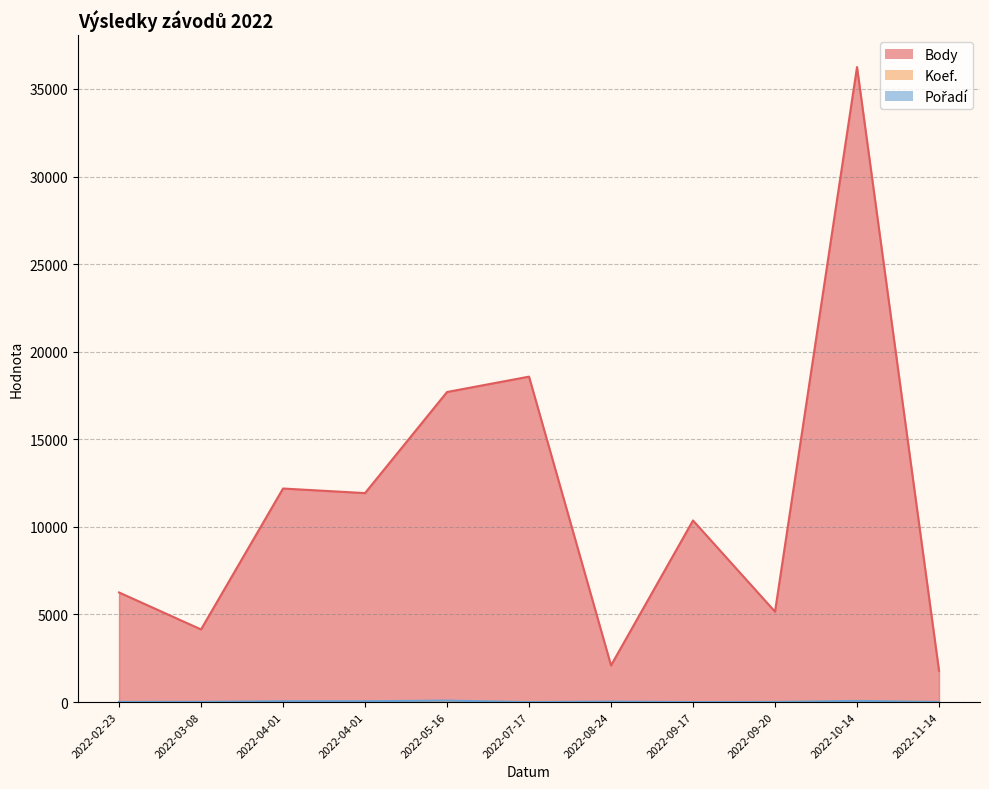

Is it true that Pořadí equals 13 at 2022-03-08?

True